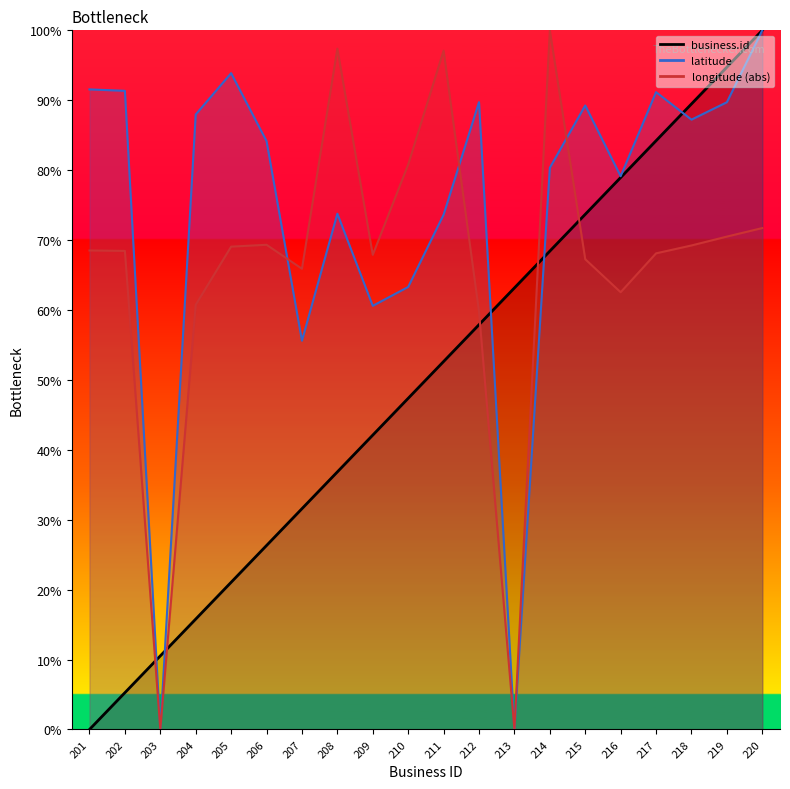

Which series ends up on top after the final intersection of longitude and latitude?

latitude